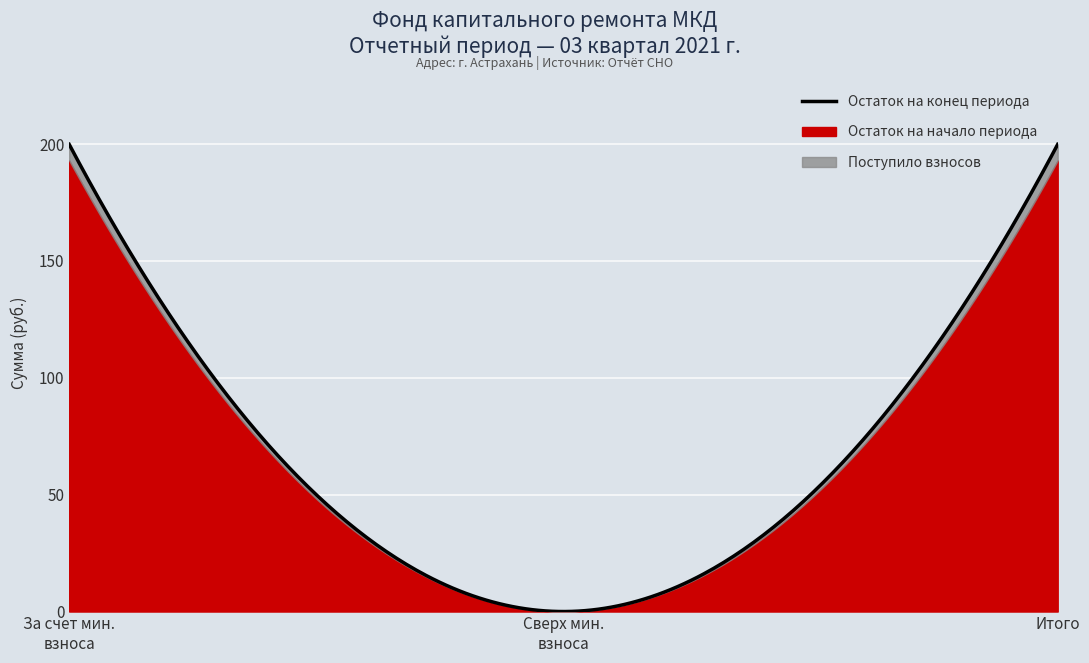

At how many categories does at least one series exceed 56?

2